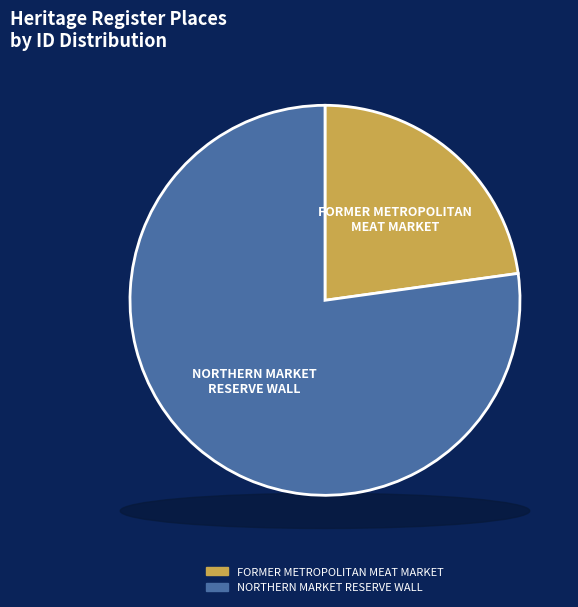

Which slice is the smallest?

FORMER METROPOLITAN MEAT MARKET